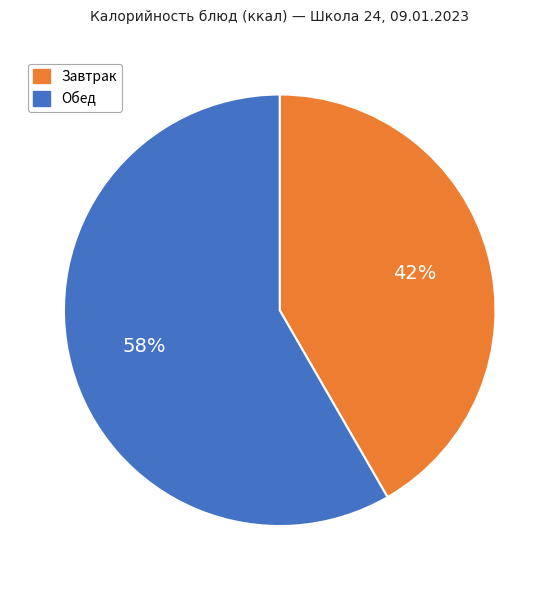

To the nearest percent, what is the average slice percentage?

50%